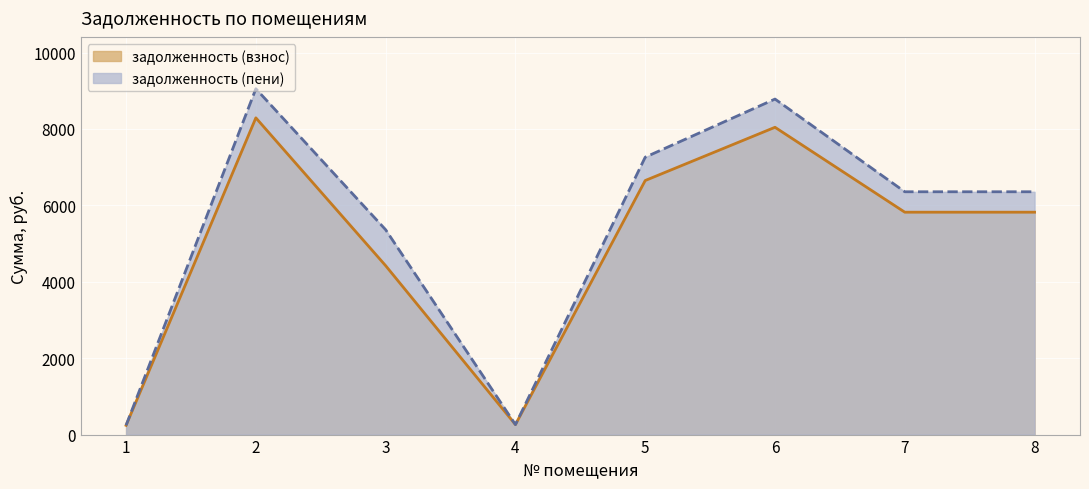

What is the average value of the задолженность (взнос) series?

4944.0